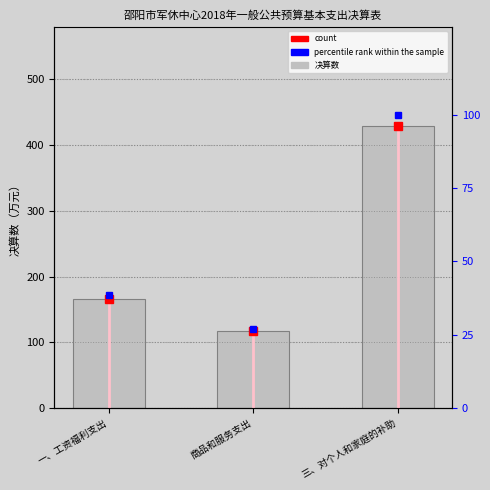

Where is the data nearest to the value 272?

一、工资福利支出